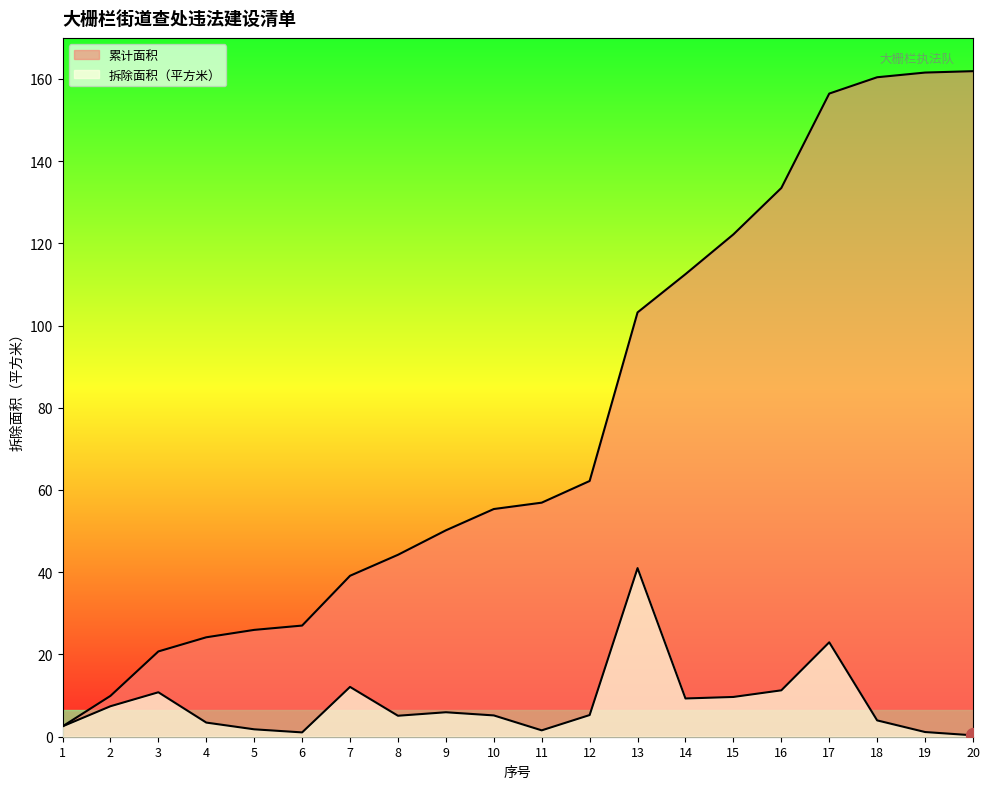

Which category has the highest value across all series?

20